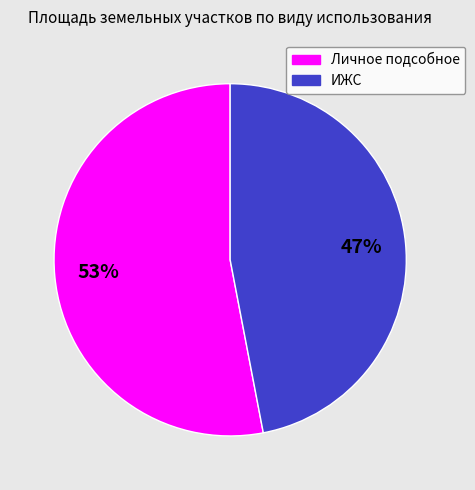

To the nearest percent, what is the average slice percentage?

50%